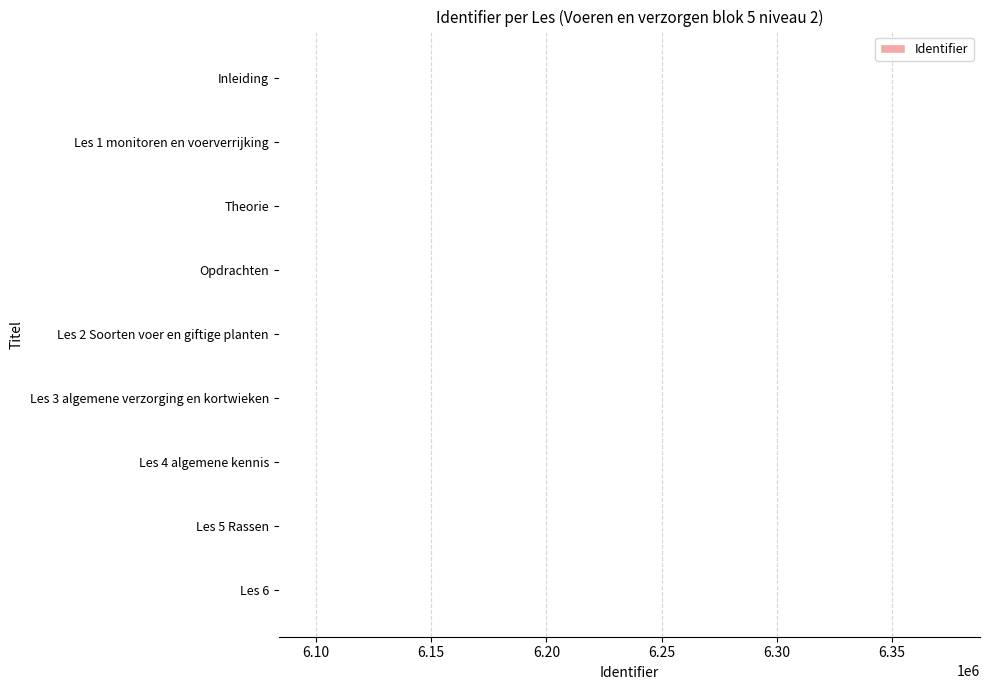

What is the maximum value shown in the chart?

6083877